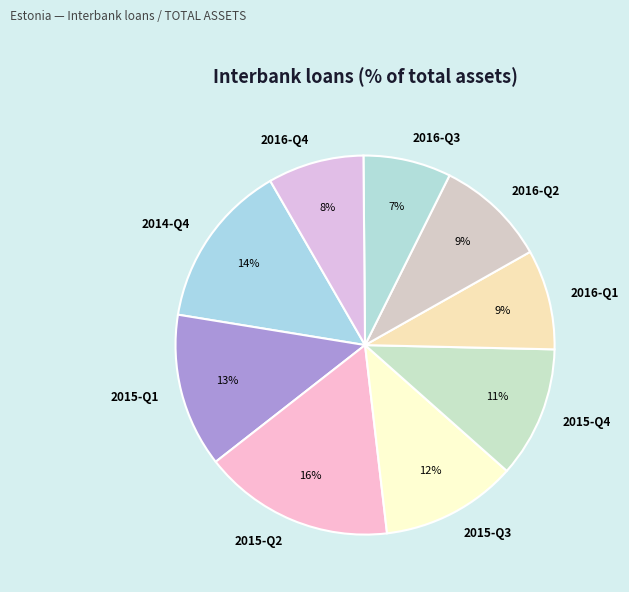

Is 2016-Q1 the majority of the pie?

No